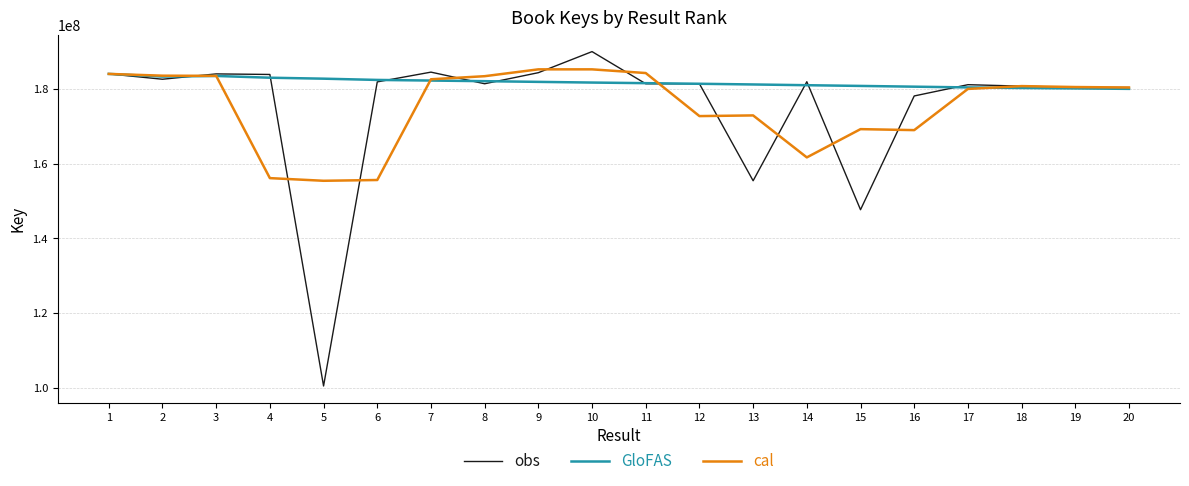

Between 4 and 17, which series saw the biggest shift?

cal